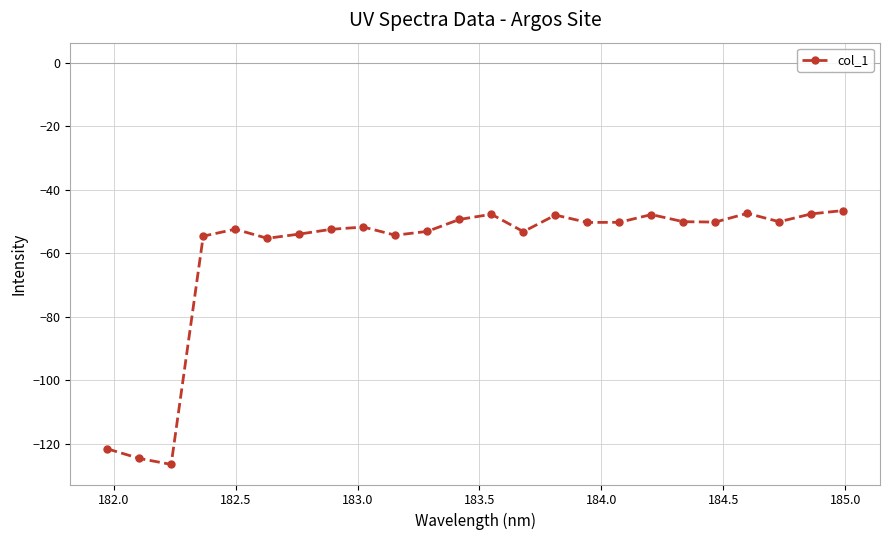

What is the average value?

-60.0